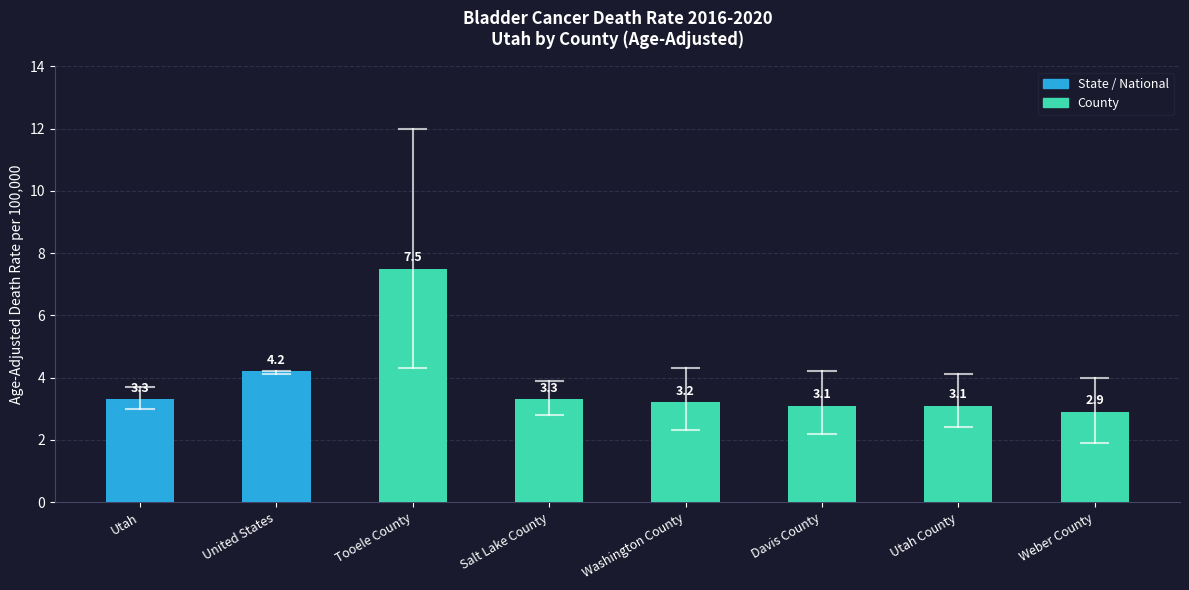

Which has a higher value, Tooele County or Utah County?

Tooele County